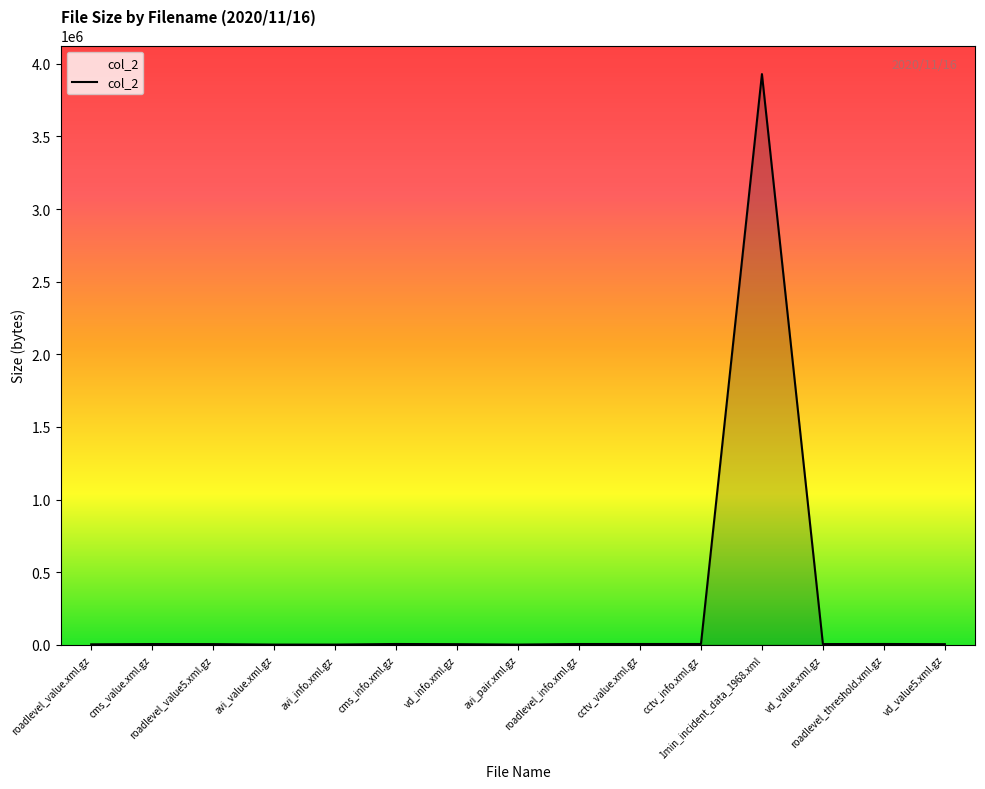

Where does the data first go above 5043?

cms_value.xml.gz